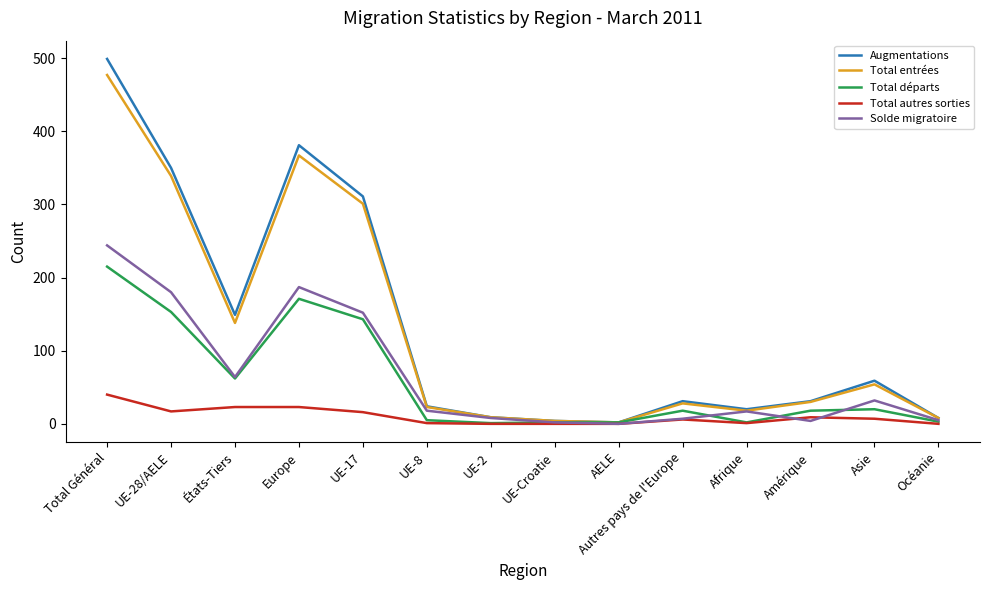

What is the approximate value of Total entrées at UE-Croatie, to the nearest 5?

5